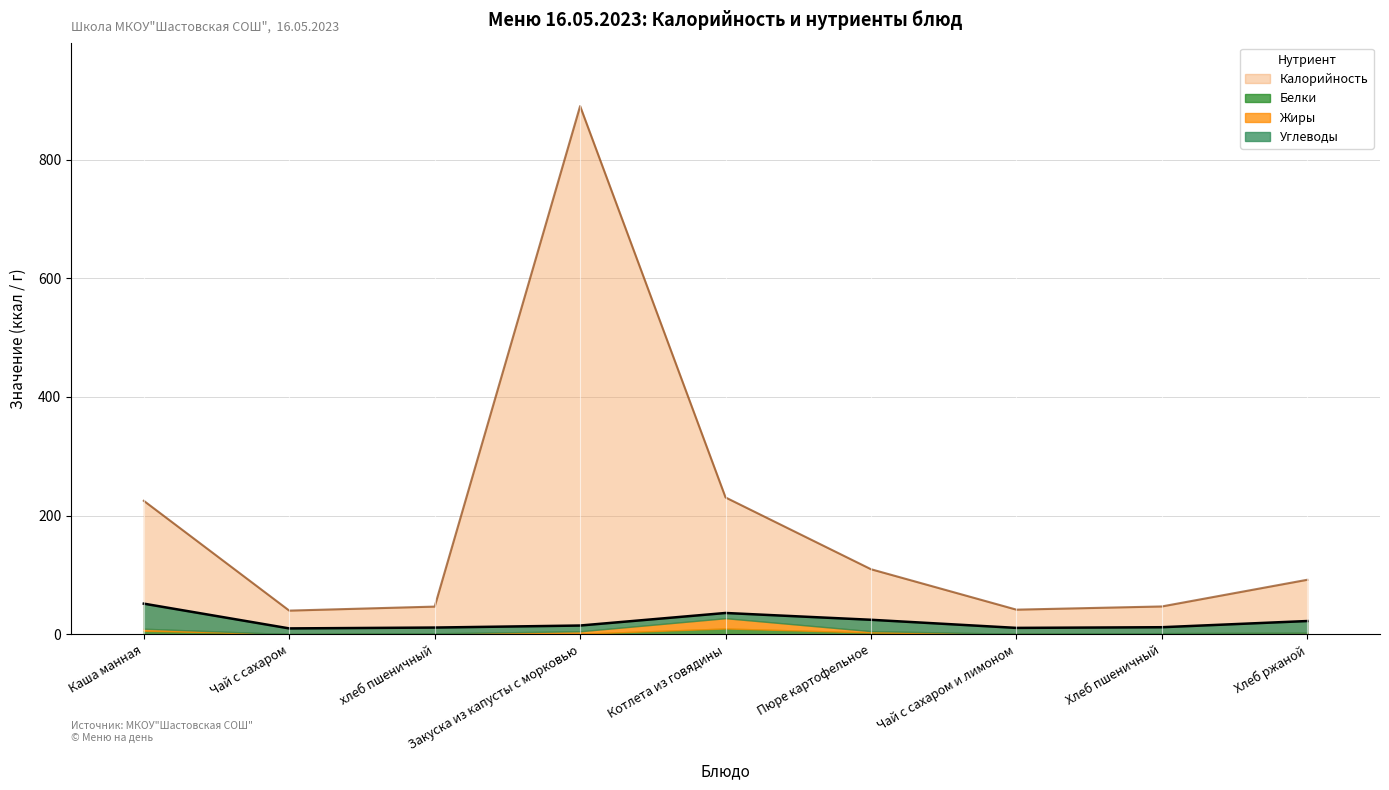

At which label is Белки closest to 5?

Каша манная